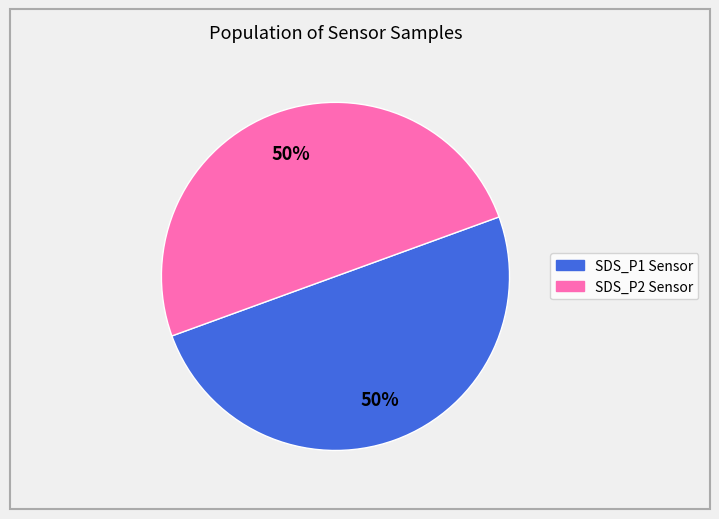

To the nearest percent, what is the average slice percentage?

50%